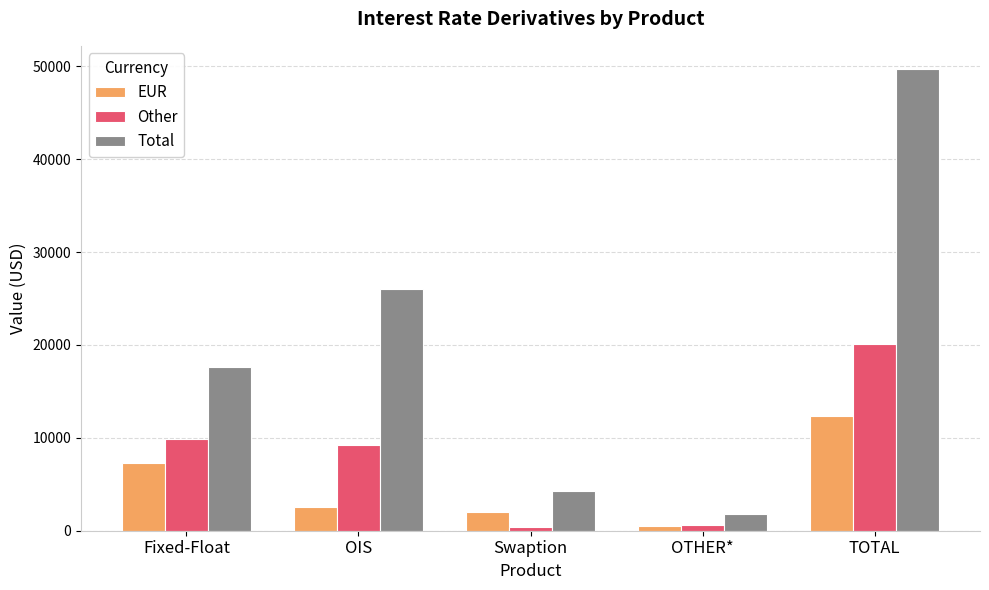

What is the maximum value shown in the chart?

49713